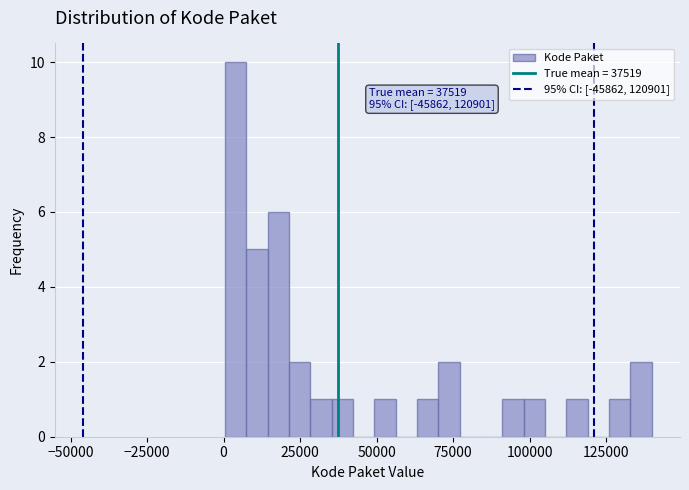

Around what value on the x-axis is the tallest bar? Give the approximate position of its centre, as read against the axis.

5000